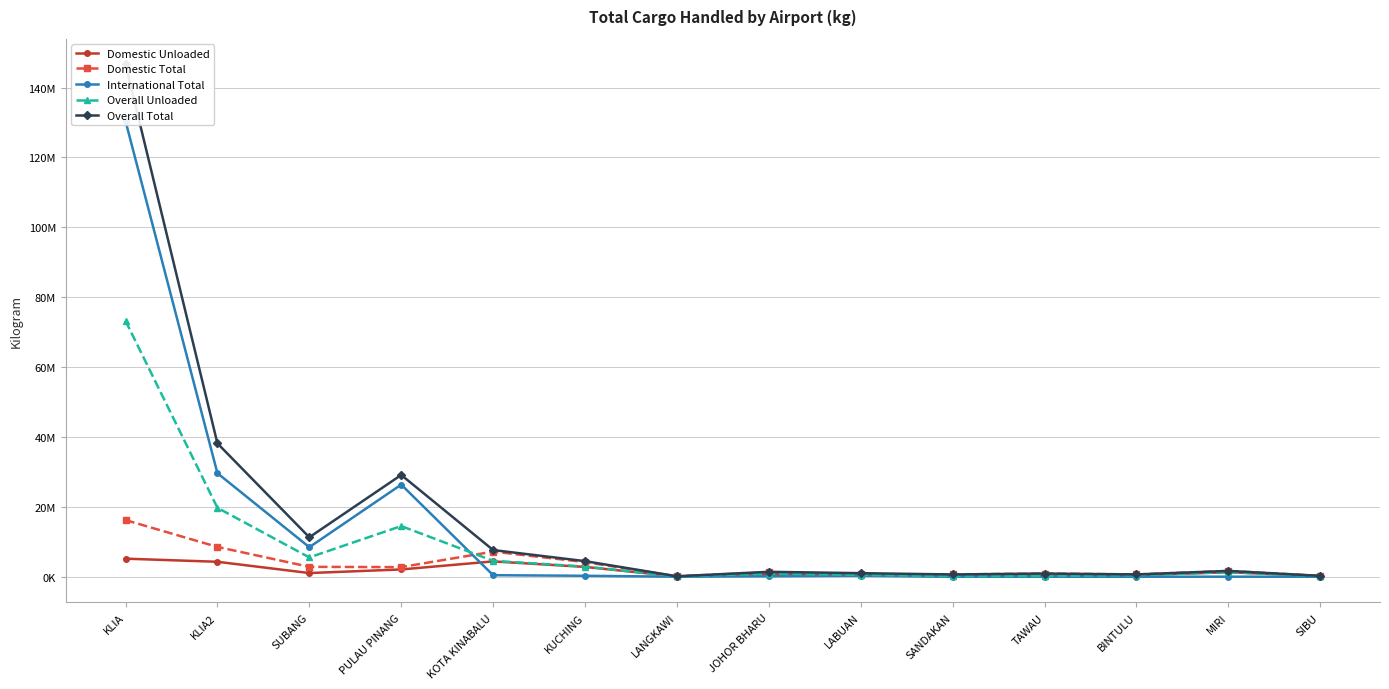

What is the label of the 12th point from the right?

SUBANG